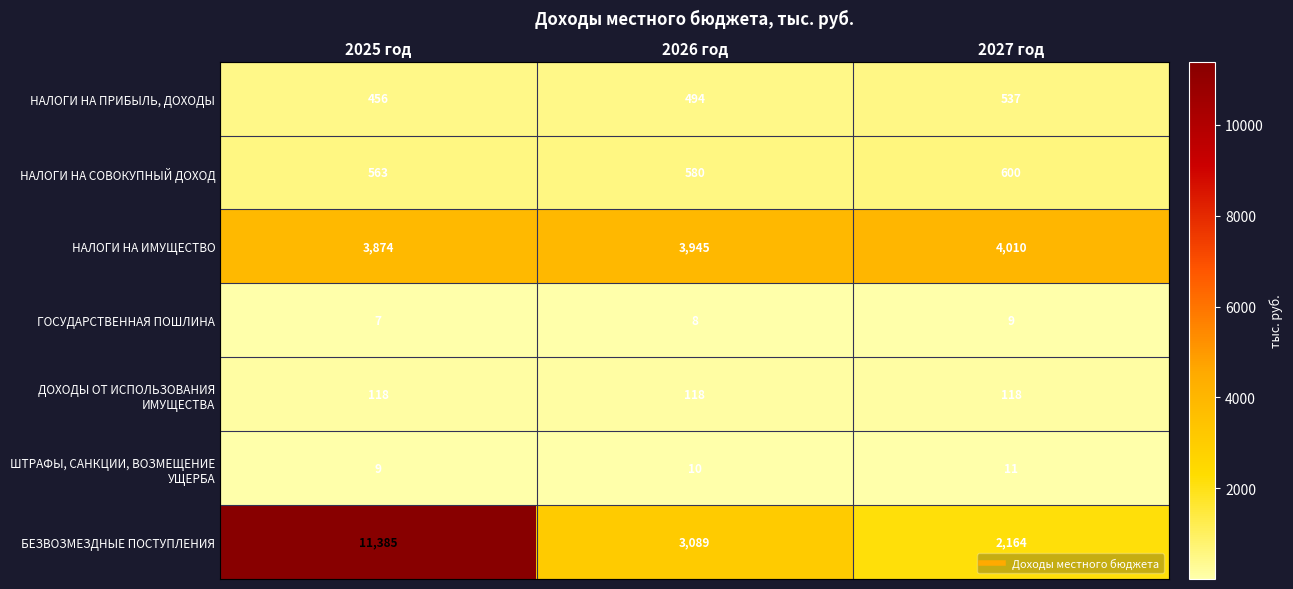

At which category is the sum across all series the highest?

2025 год